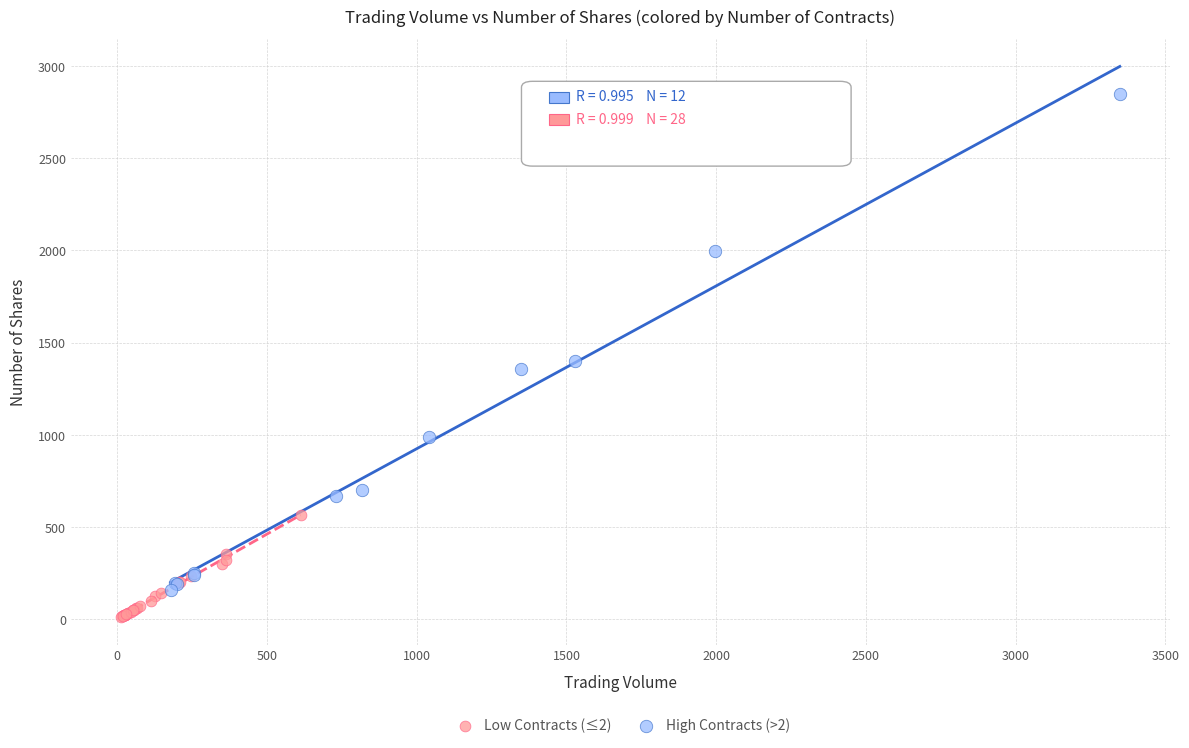

Which series reaches the maximum Y coordinate?

High Contracts (>2)